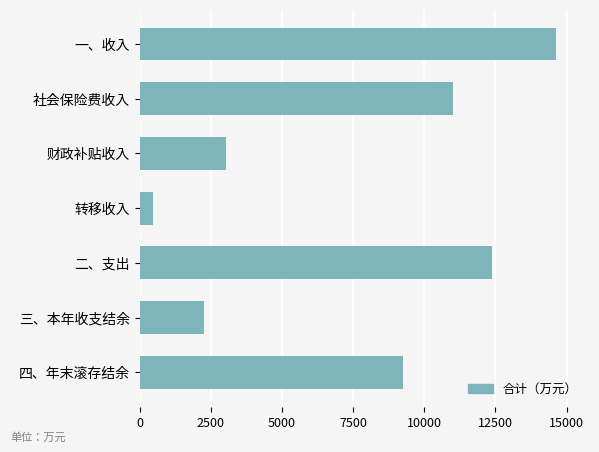

Reading bottom to top, list all the values displayed in this chart.

9240	2256	12360	461	3018	10994	14616